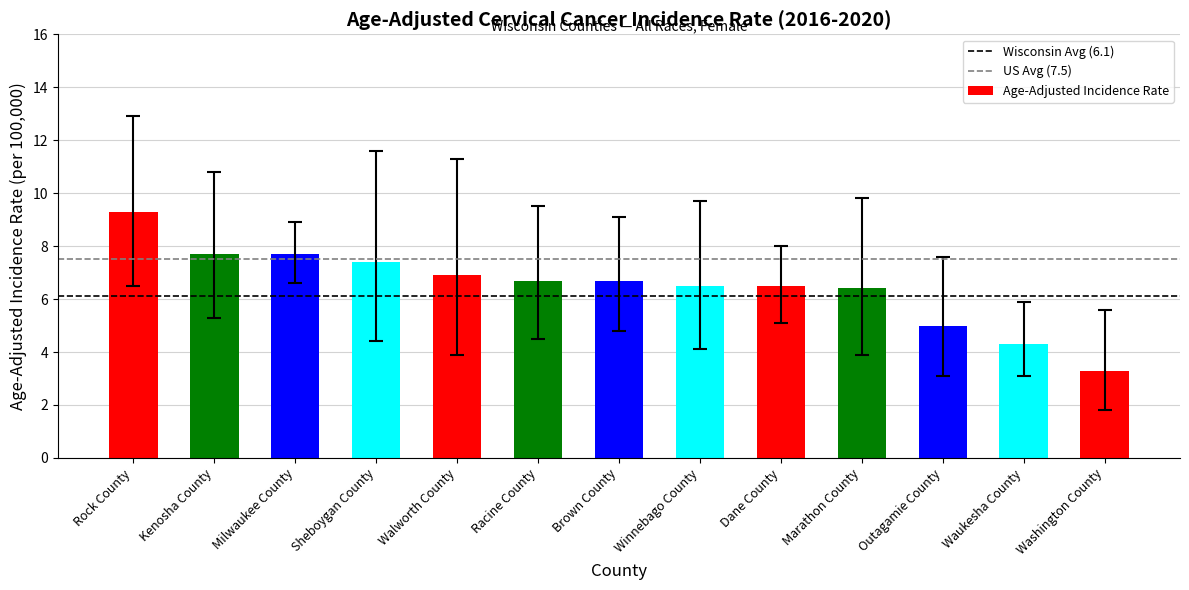

What value does the data have at Outagamie County?

5.0